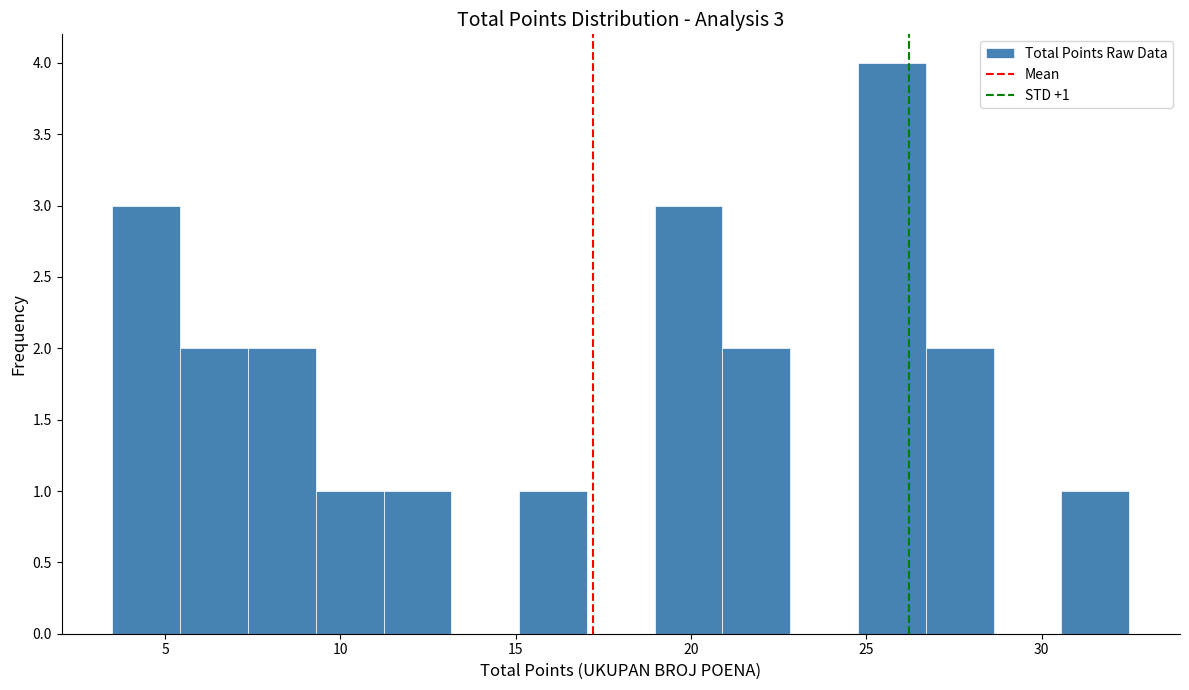

Read against the x-axis, roughly where is the centre of the tallest bar?

25.5